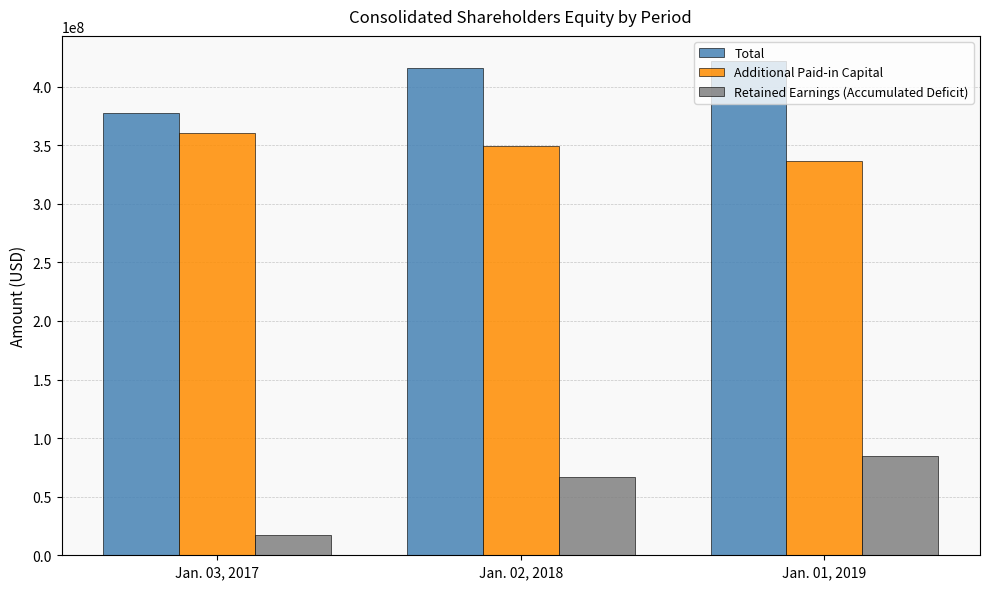

At how many categories does at least one series exceed 245179017?

3